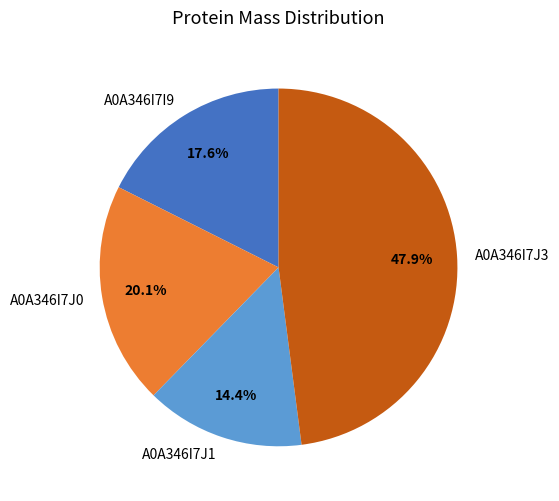

Between A0A346I7J1 and A0A346I7J3, which is larger?

A0A346I7J3